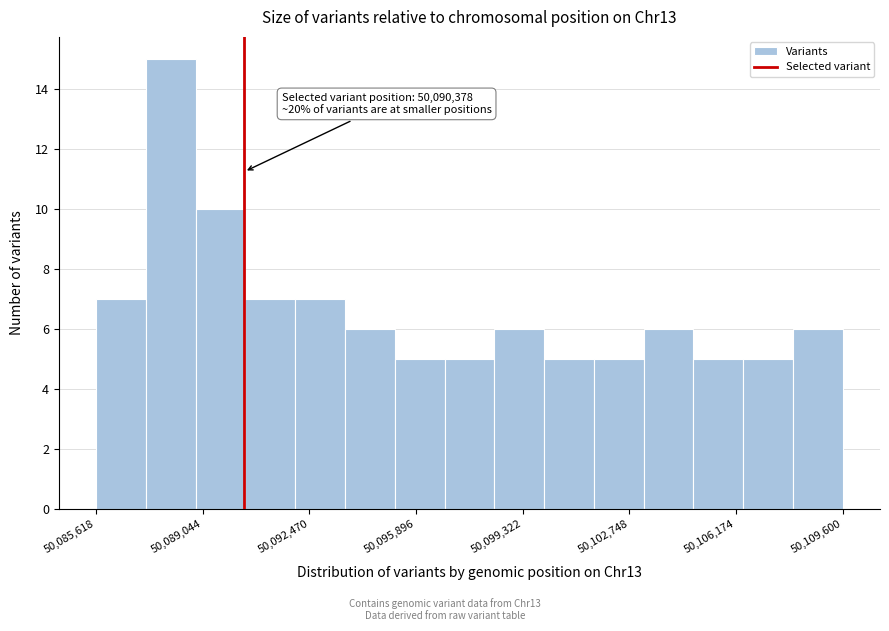

Around what value on the x-axis is the tallest bar? Give the approximate position of its centre, as read against the axis.

50088000